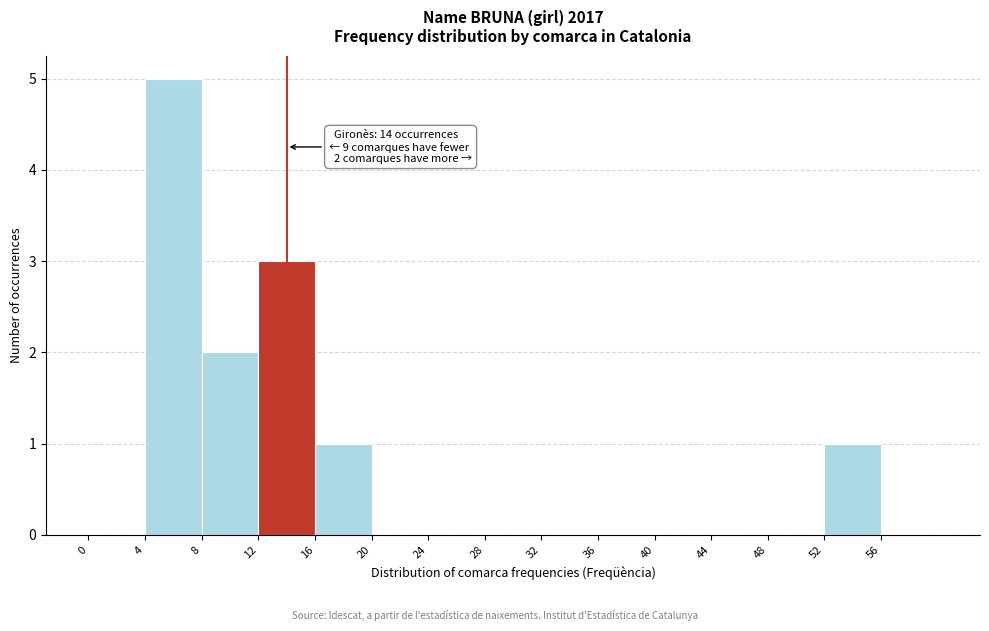

Over which range of the x-axis is the bar tallest?

4 to 8